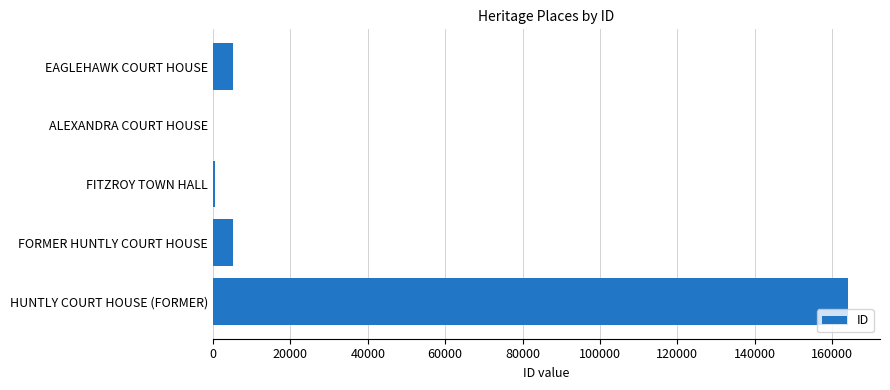

What is the sum of all values?

175060